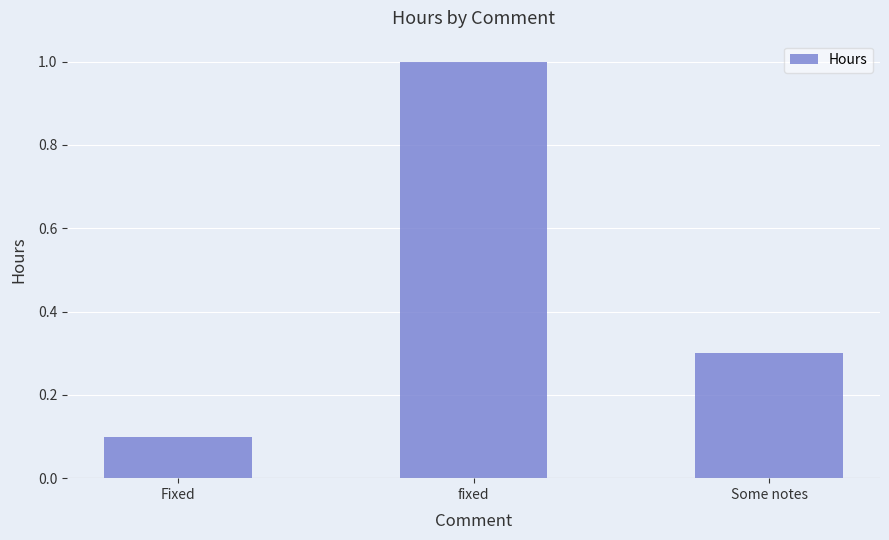

How many categories are shown in the chart?

3